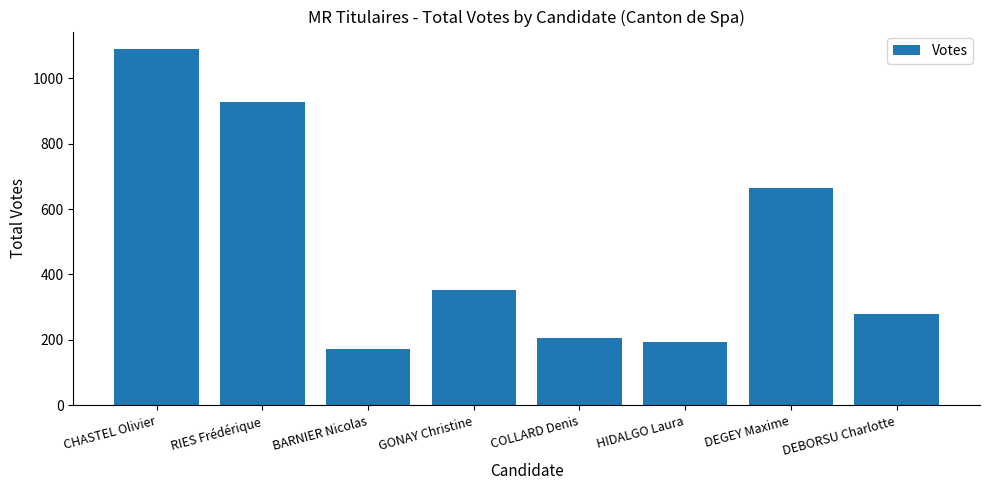

Where is the data nearest to the value 630?

DEGEY Maxime